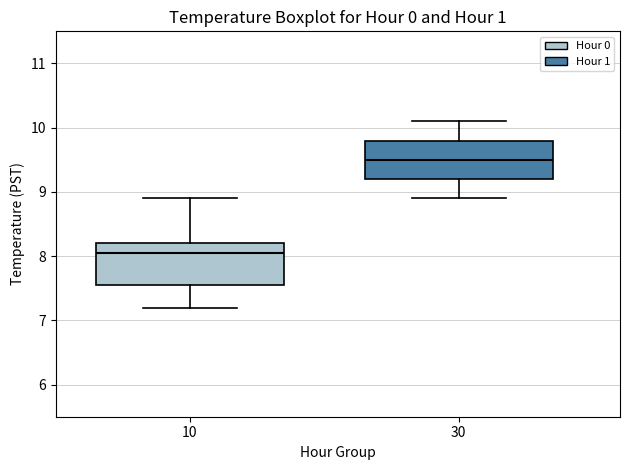

Reading left to right, transcribe this box plot: for each box, give where its median line is, the range the box spans, and where its two whiskers end, as read against the y-axis. The values are not printed on the chart, so give them approximately, as read against the axis.

10: median 8.1, box 7.6 to 8.2, whiskers 7.2 to 8.9
30: median 9.5, box 9.2 to 9.8, whiskers 8.9 to 10.1